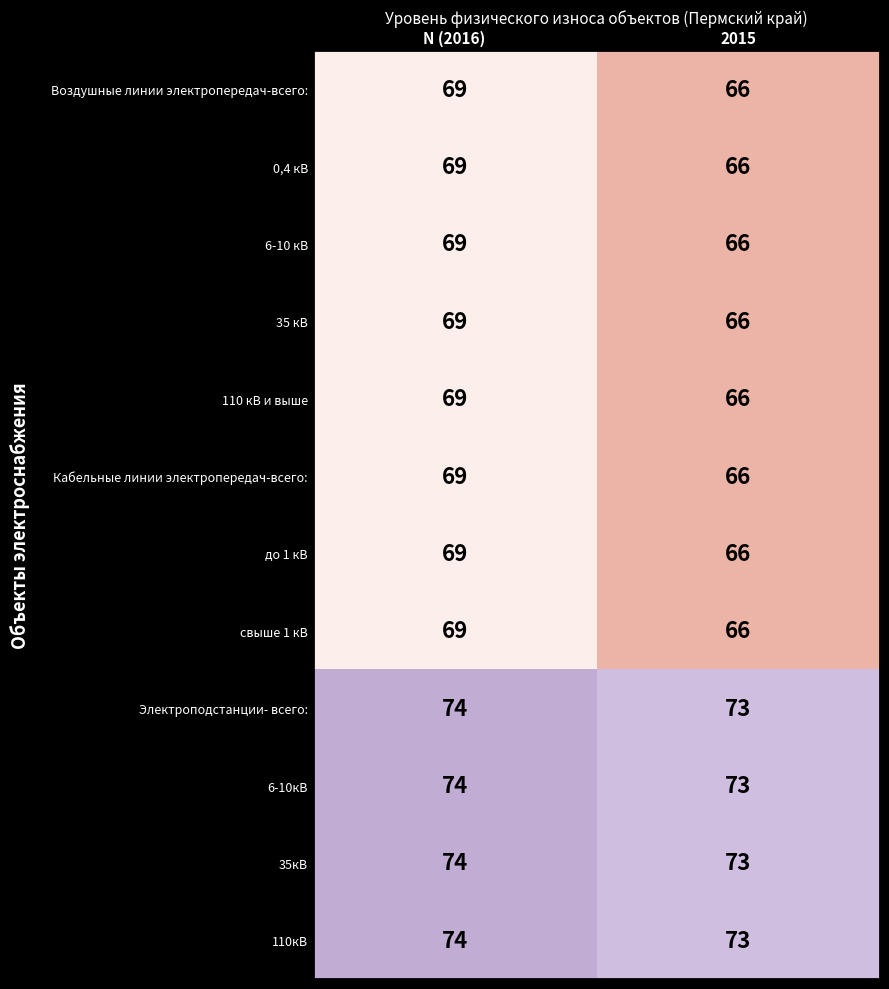

What is the total value across all series at 2015?

820